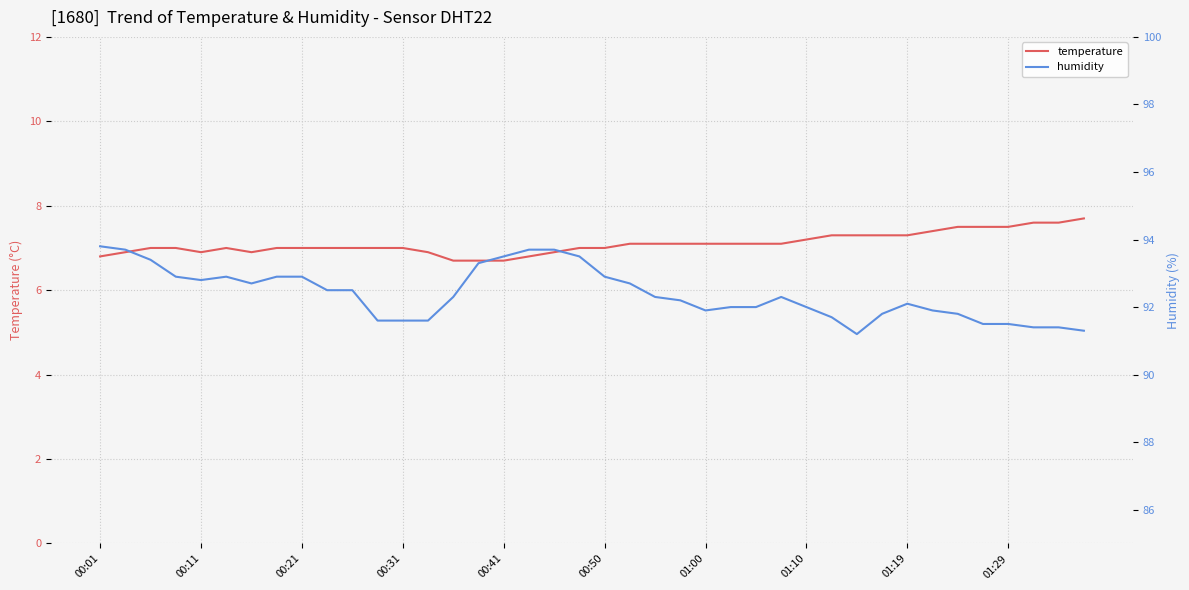

What is the minimum value shown in the chart?

6.7